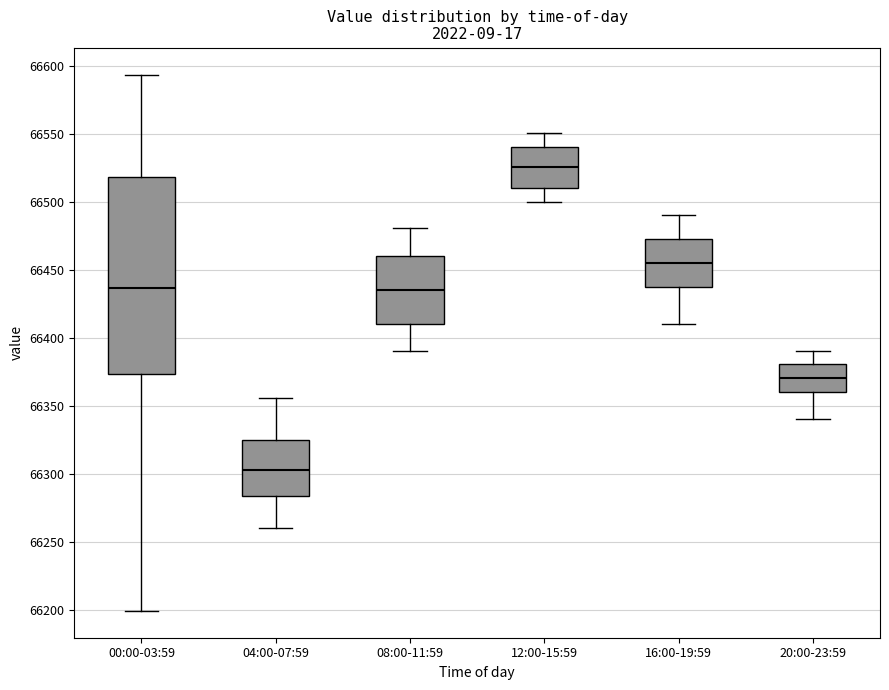

Where is the lower edge of the box for 12:00-15:59 on the y-axis? The values are not printed on the chart, so give them approximately, as read against the axis.

66510